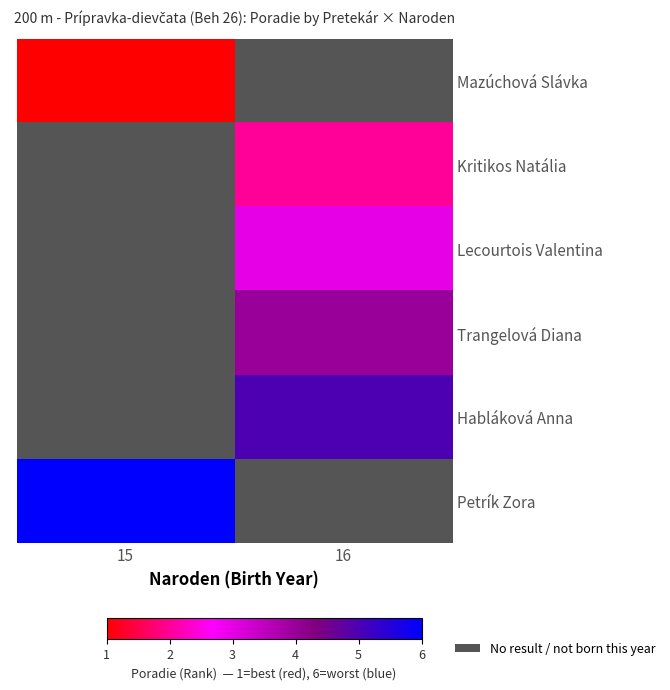

Where is Petrík Zora nearest to the value 6?

15